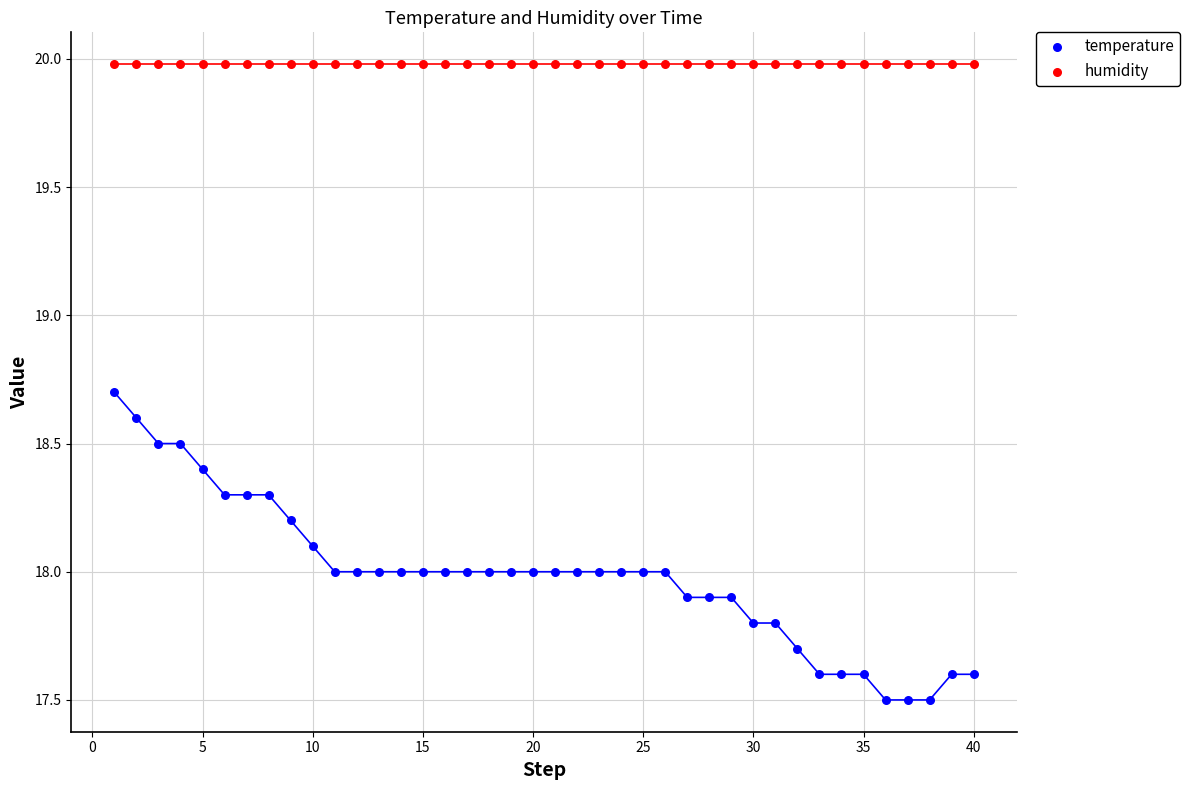

What are all the series names shown in the legend?

temperature, humidity